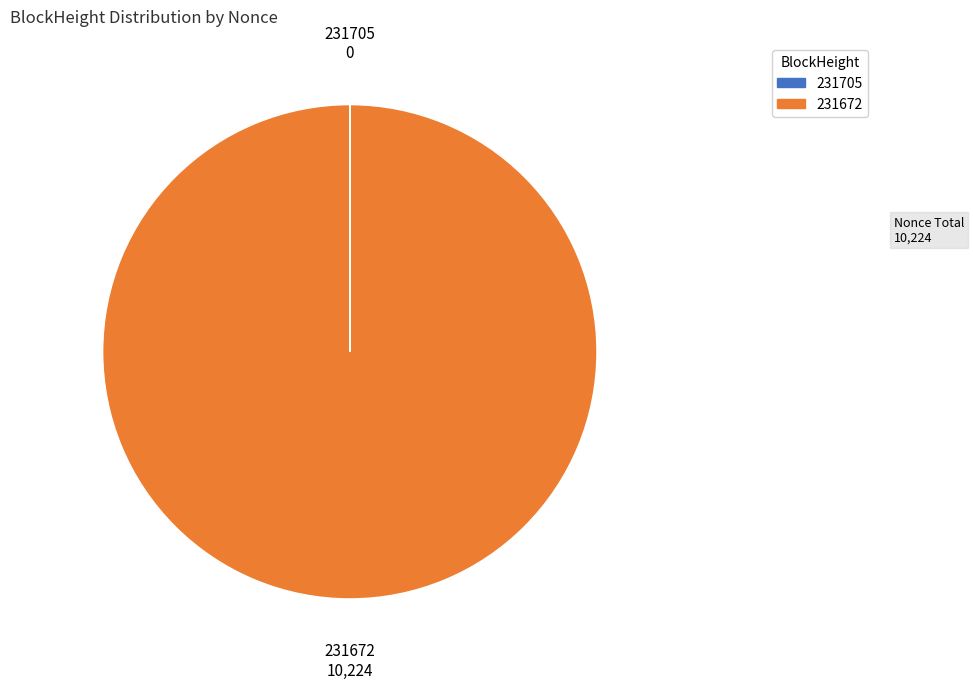

Which category has the biggest portion of the pie?

231672